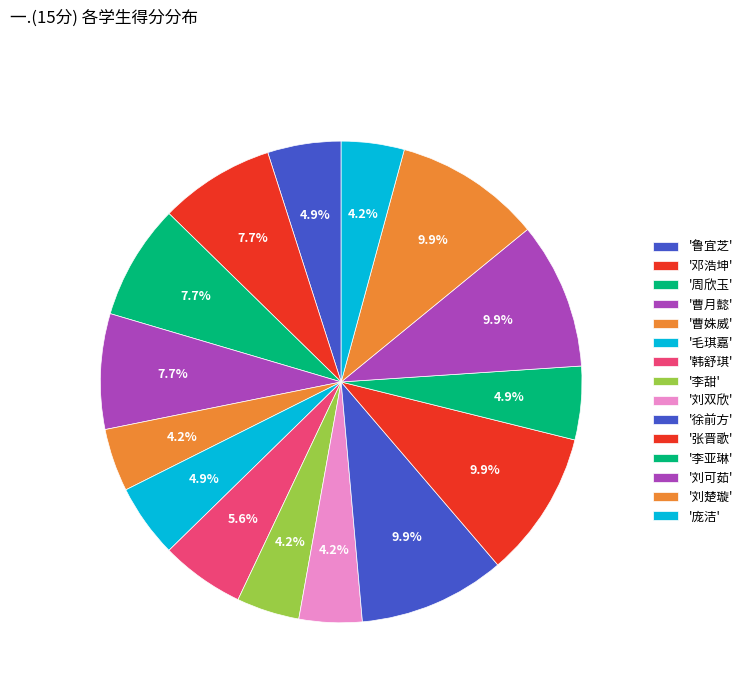

Is there any slice that represents more than half of the pie?

No